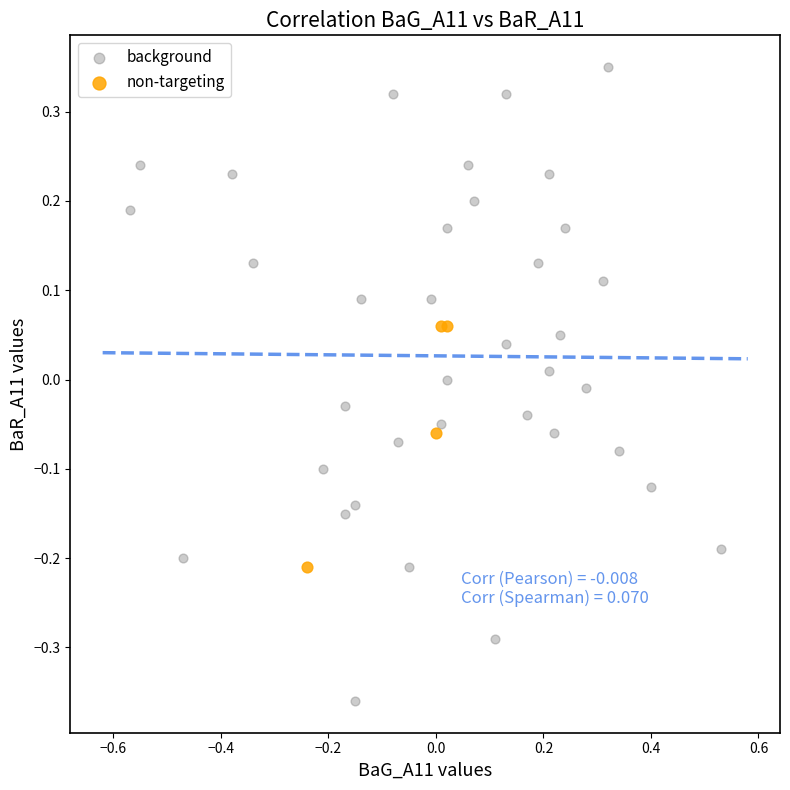

Which series contains the lowest Y value?

background